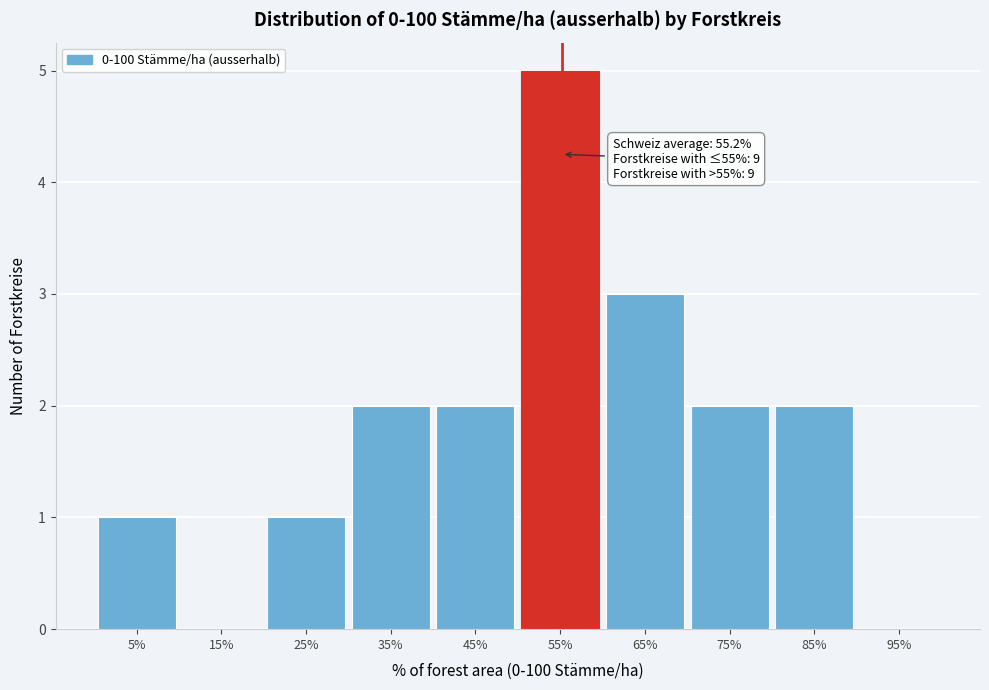

Over which range of the x-axis is the bar tallest?

50 to 60